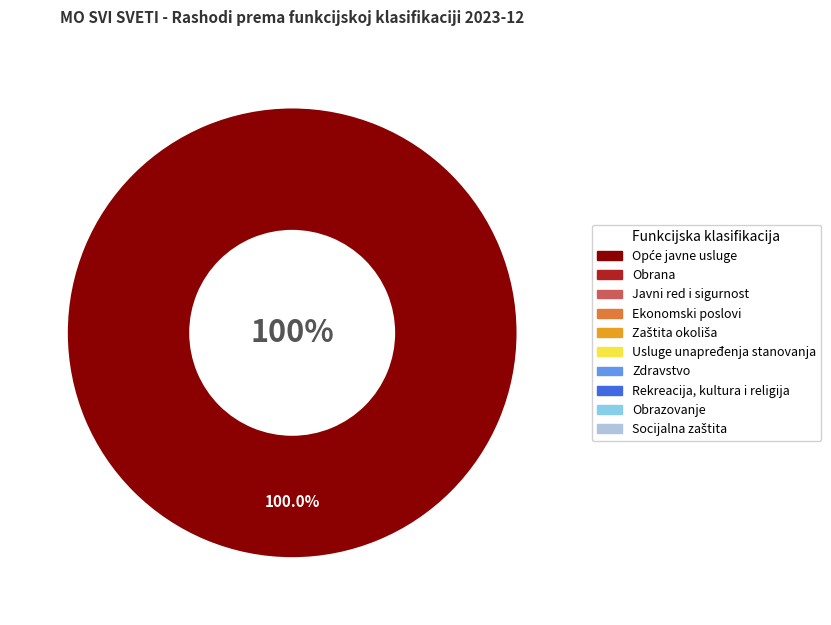

Does Opće javne usluge account for over 50% of the chart?

Yes